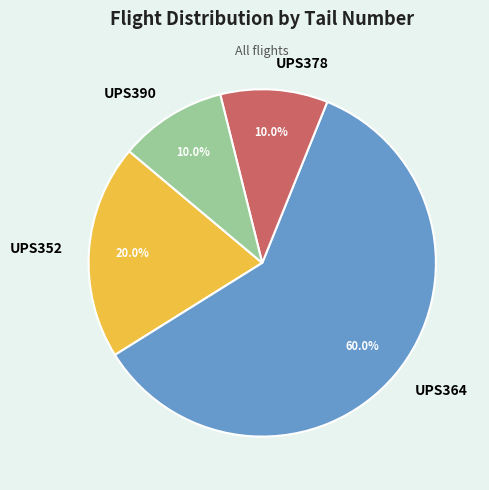

The UPS378 slice represents 10% of the pie. True or false?

True